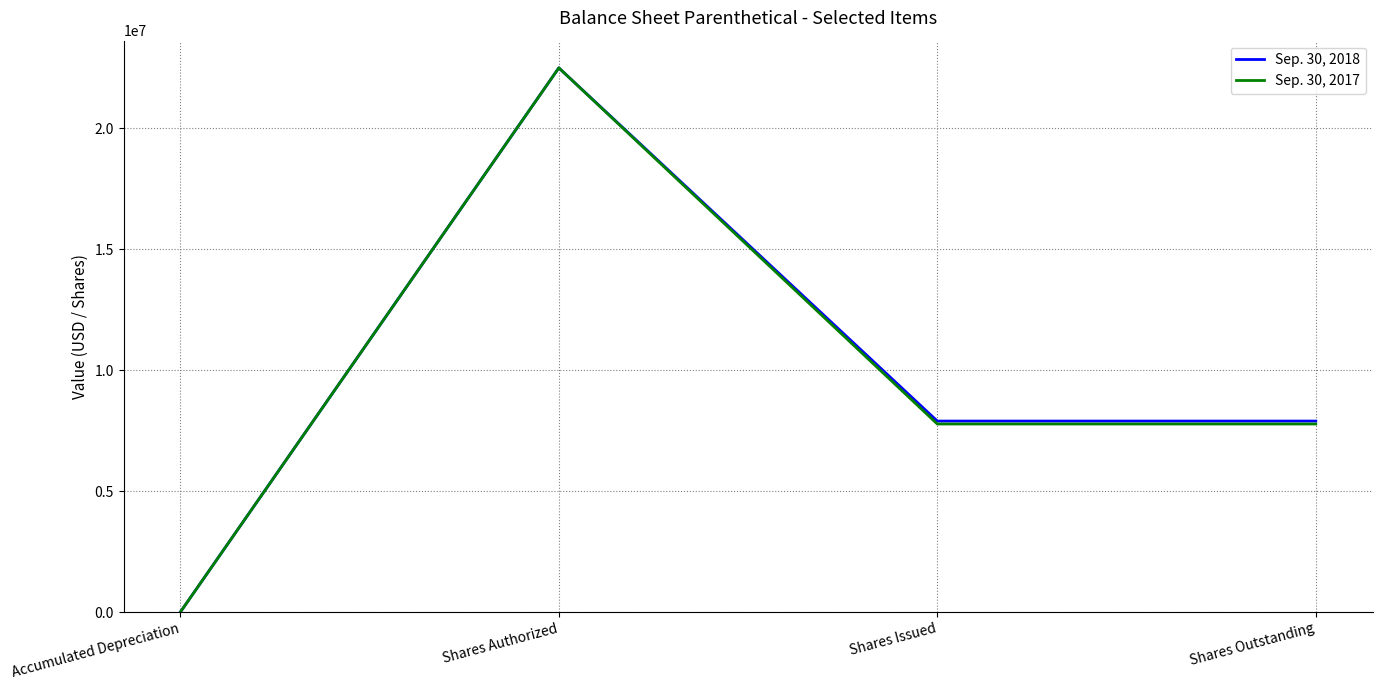

Which series has the largest range (max minus min)?

Sep. 30, 2017